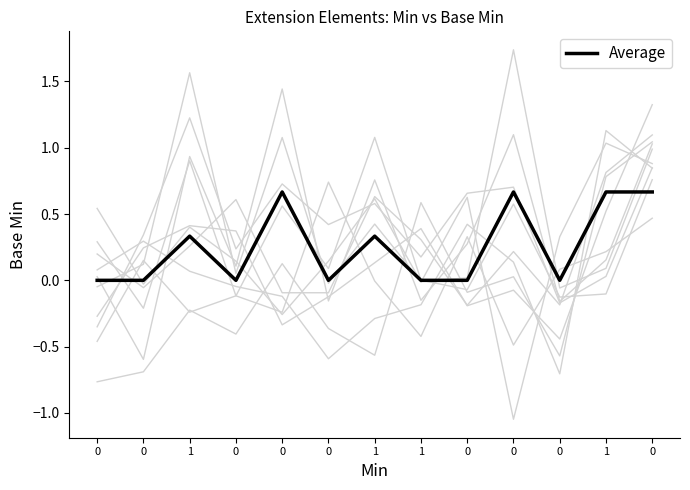

How many values are between 0 and 1?

13